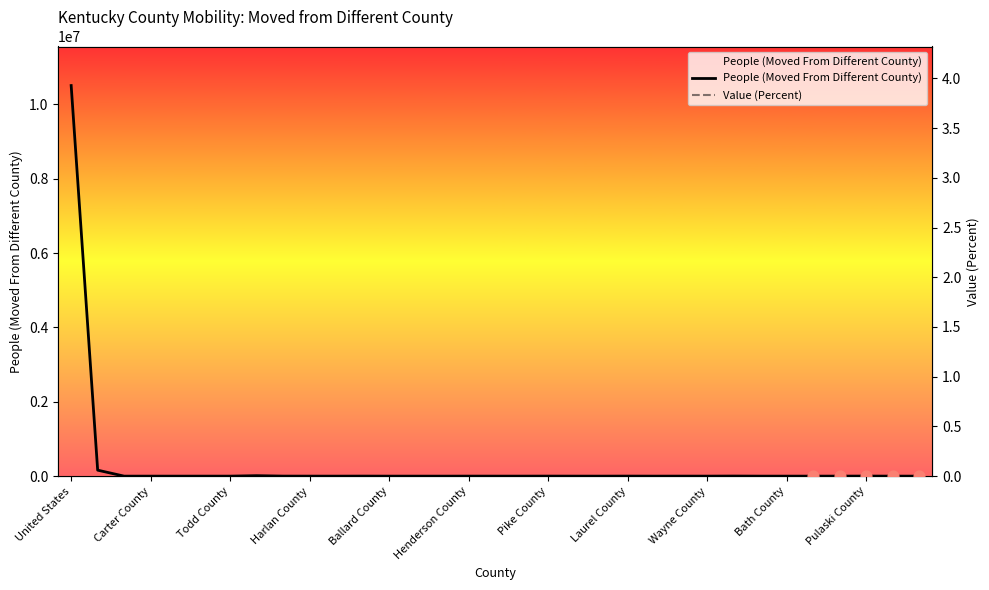

What are all the series names shown in the legend?

People (Moved From Different County), Value (Percent)